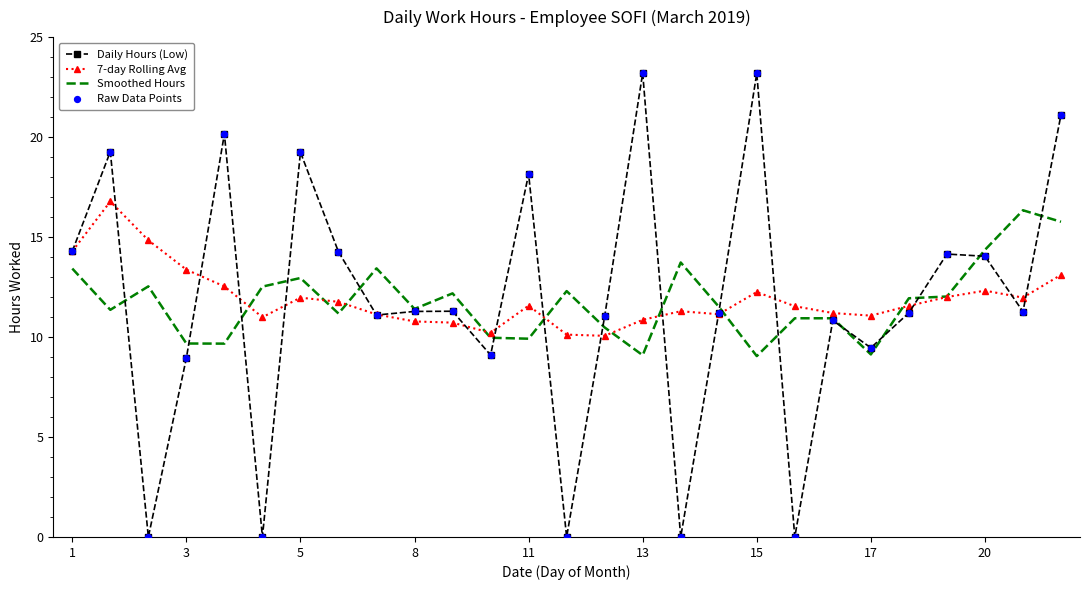

At how many categories does at least one series exceed 7?

27